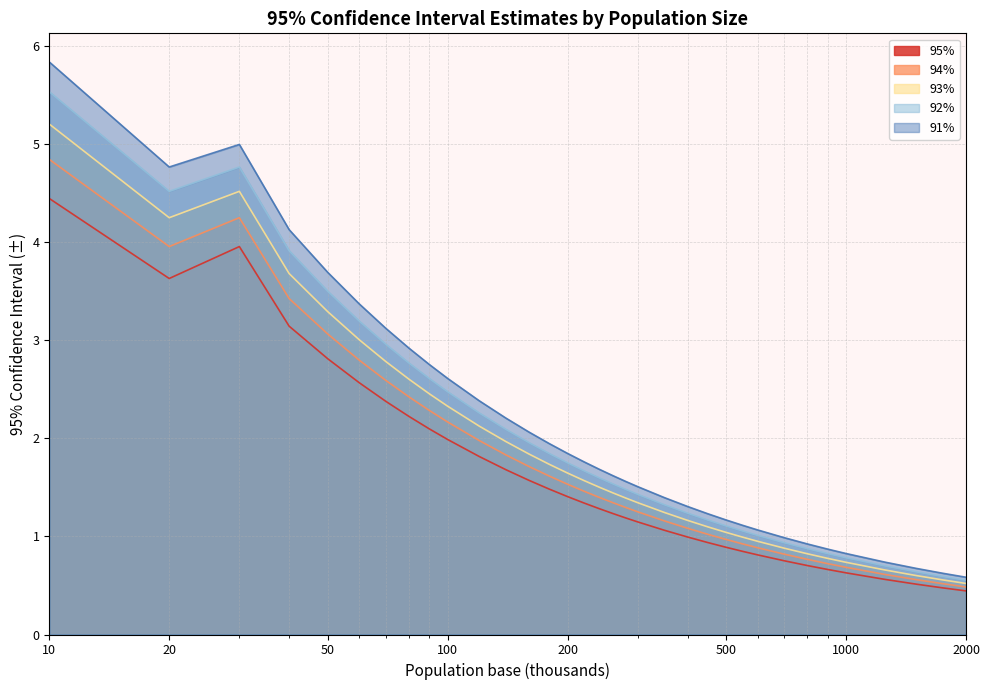

True or false: 91% and 92% intersect in this chart.

False